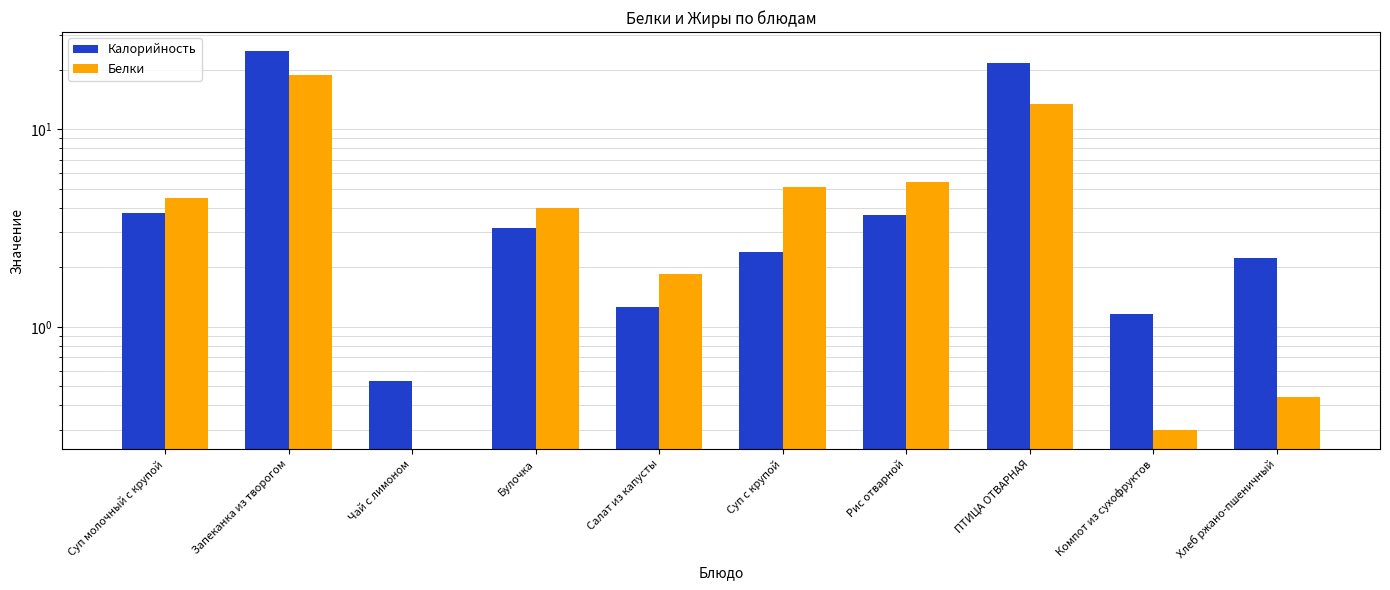

Between Суп молочный с крупой and Рис отварной, which series saw the biggest shift?

Белки